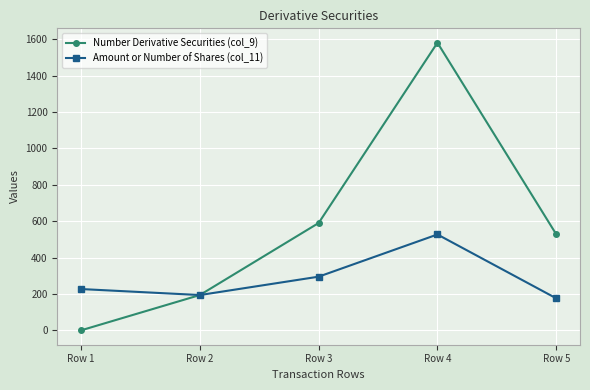

At Row 3, list the series in order from largest to smallest.

Number Derivative Securities (col_9), Amount or Number of Shares (col_11)